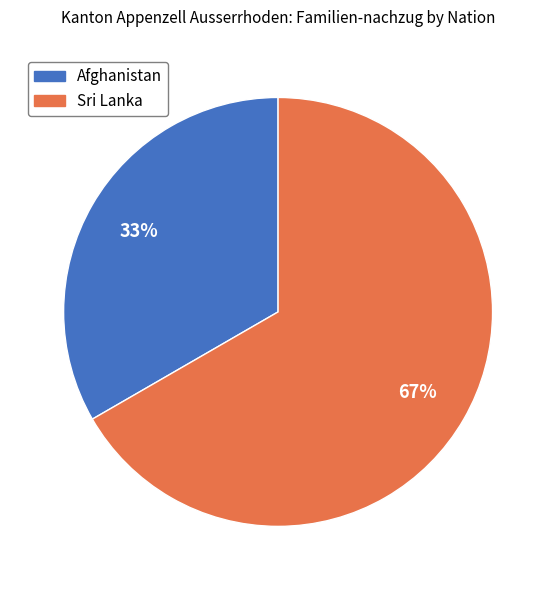

Rank the categories by value from highest to lowest.

Sri Lanka, Afghanistan